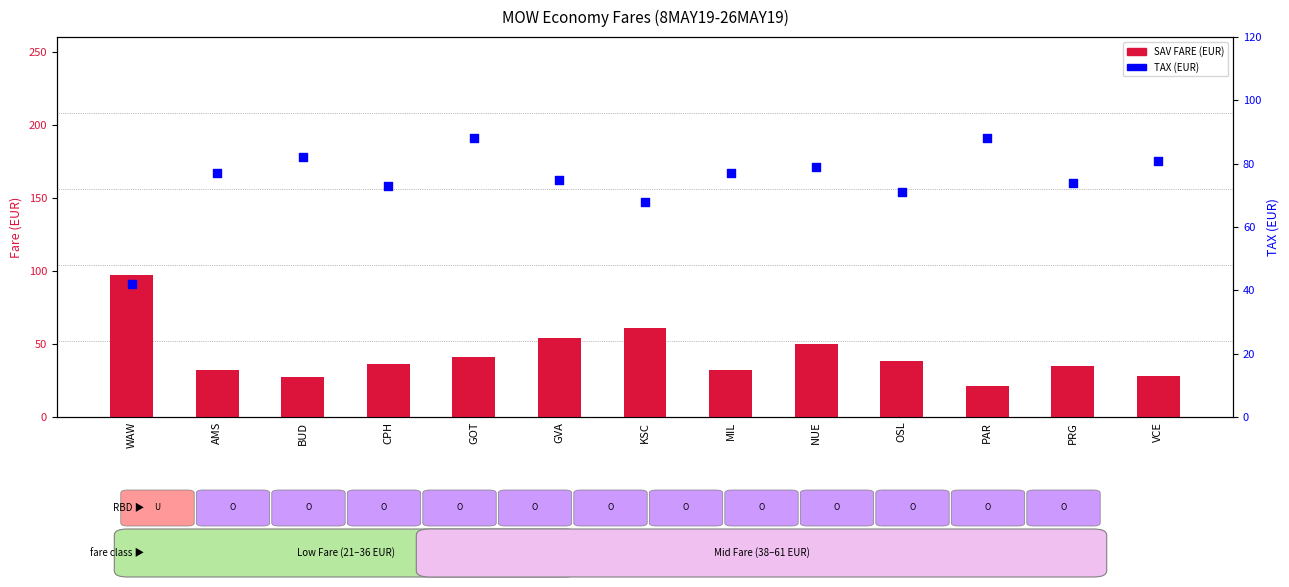

At which category is the sum across all series the highest?

WAW